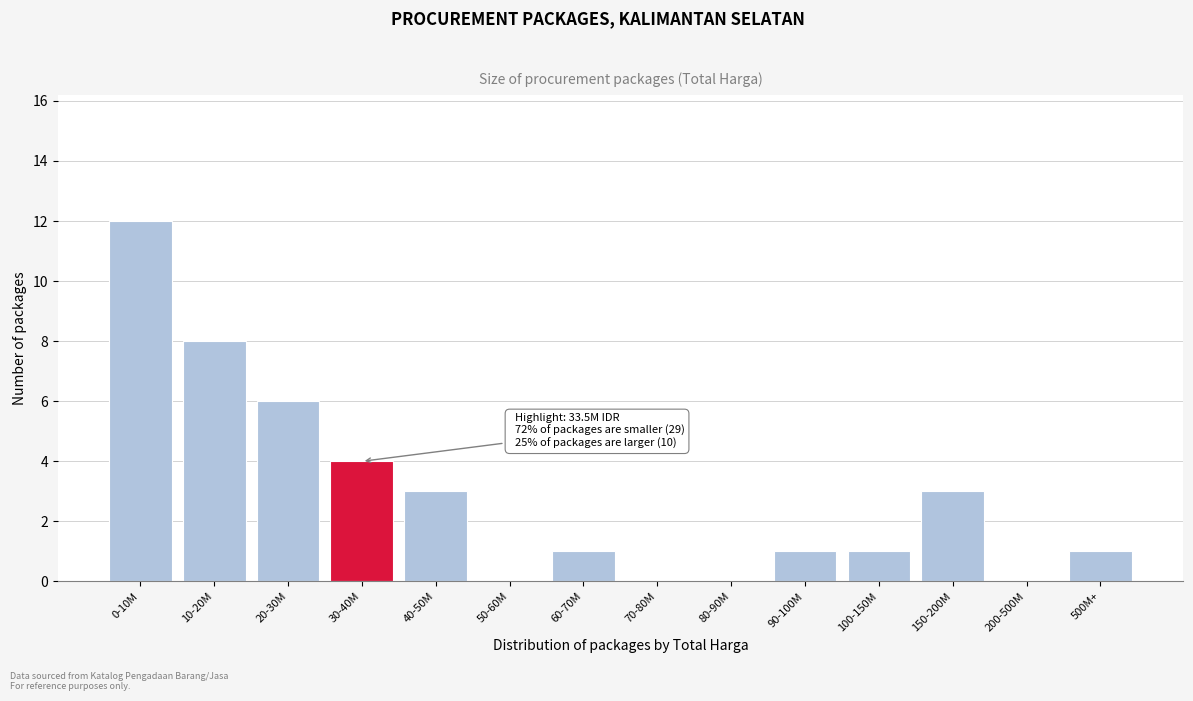

What is the greatest value displayed?

12